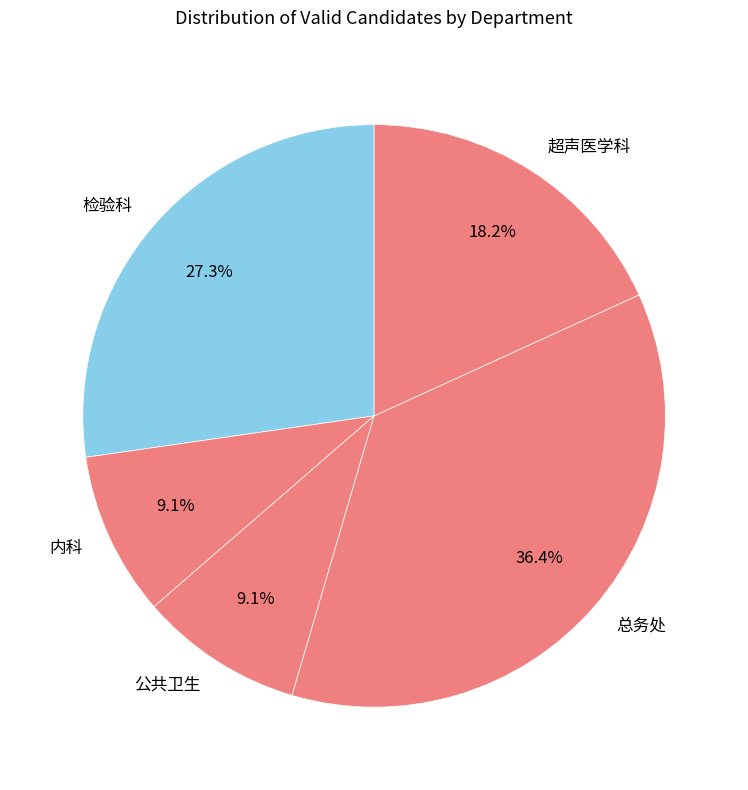

How many slices are in this pie chart?

5